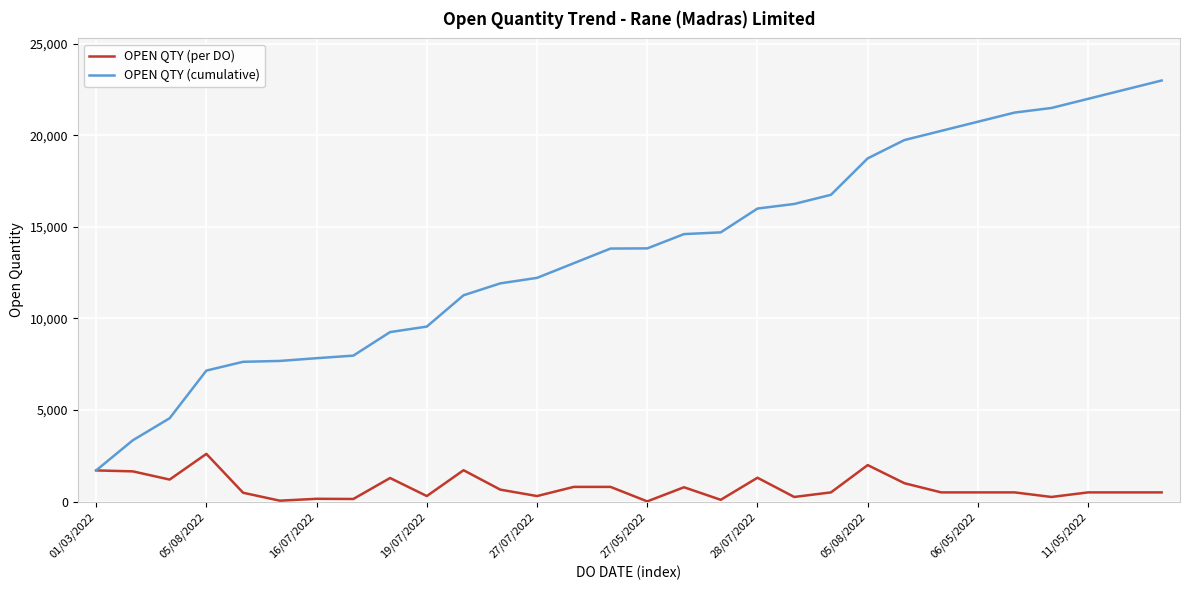

What is the average value of the OPEN QTY (cumulative) series?

13685